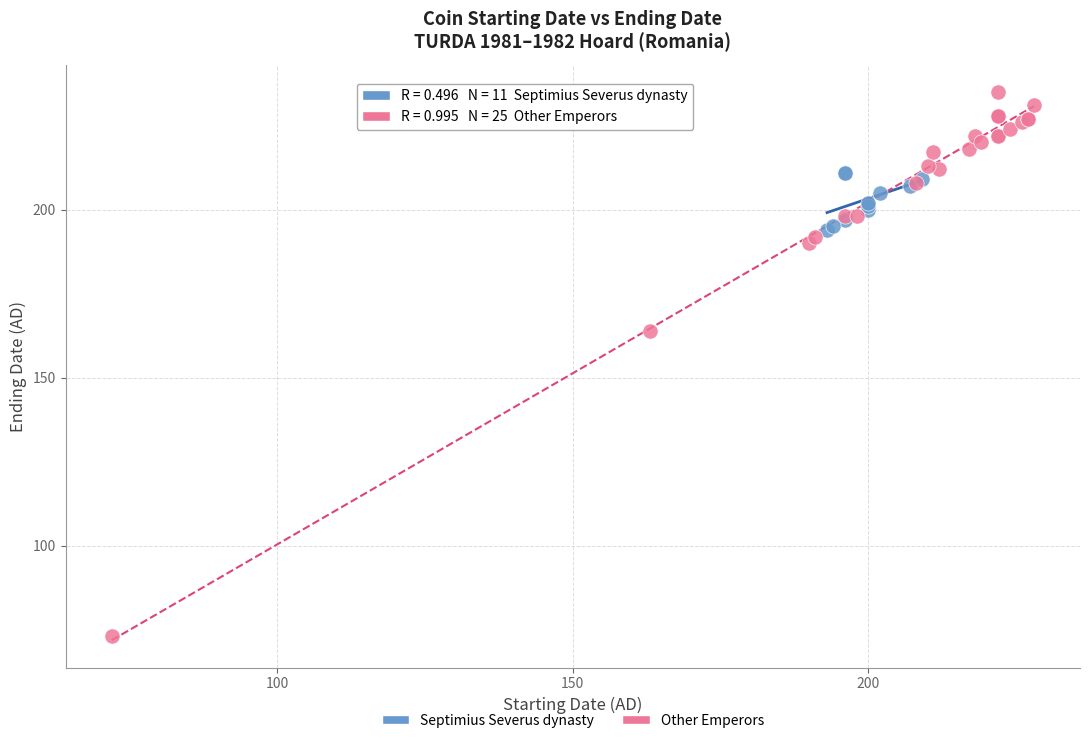

What are all the series names shown in the legend?

Septimius Severus dynasty, Other Emperors